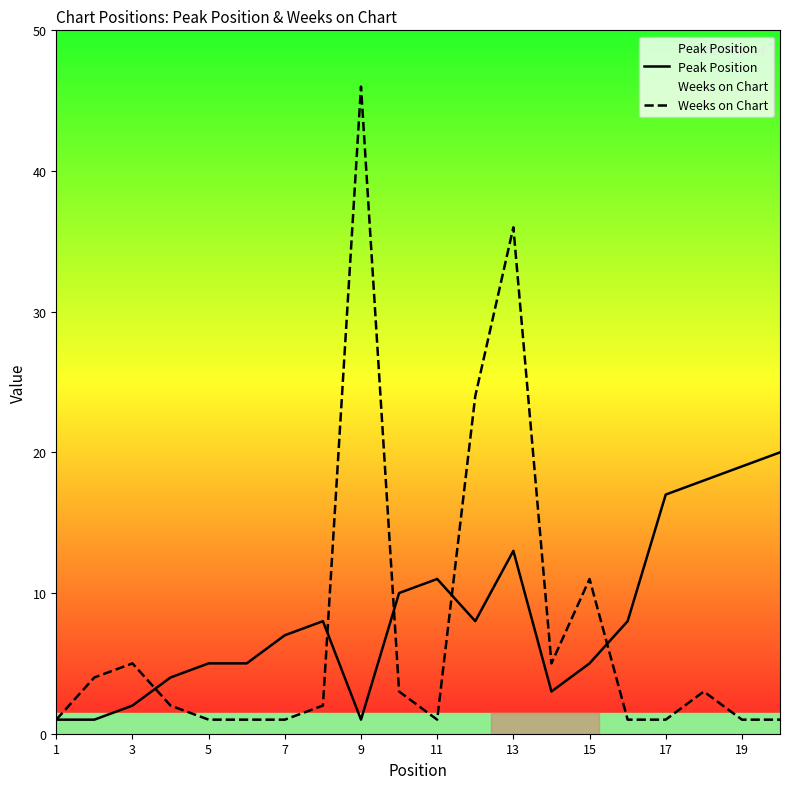

Which series has the widest spread of values?

Weeks on Chart